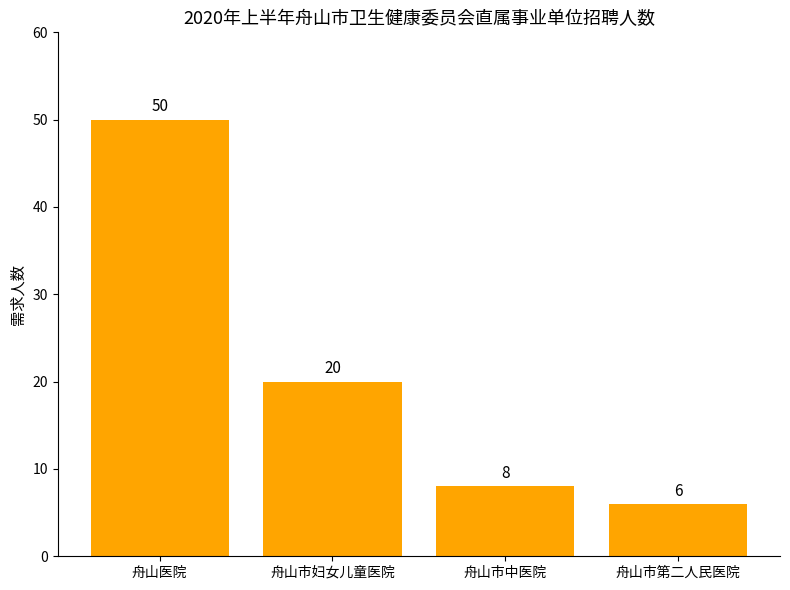

At which category does the chart reach its minimum across all series?

舟山市第二人民医院